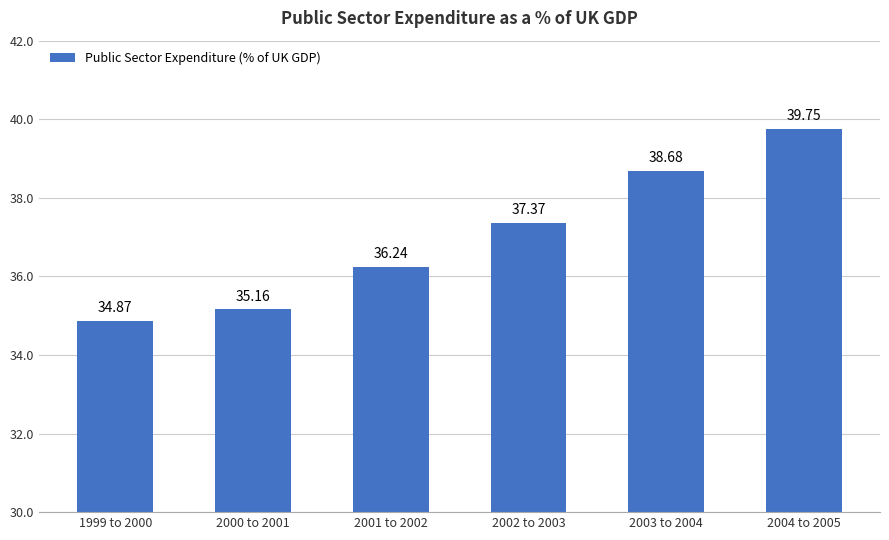

What is the difference between the second highest and second lowest values?

3.5